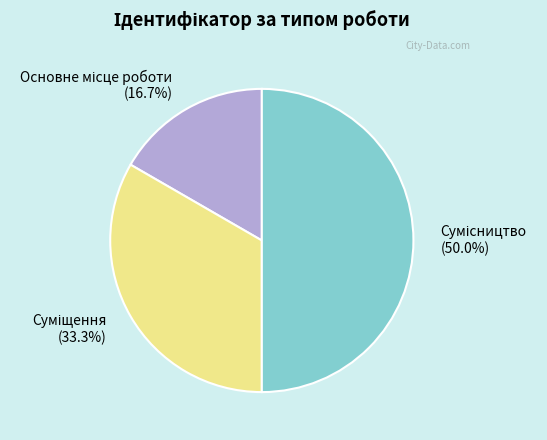

How many slices are in this pie chart?

3